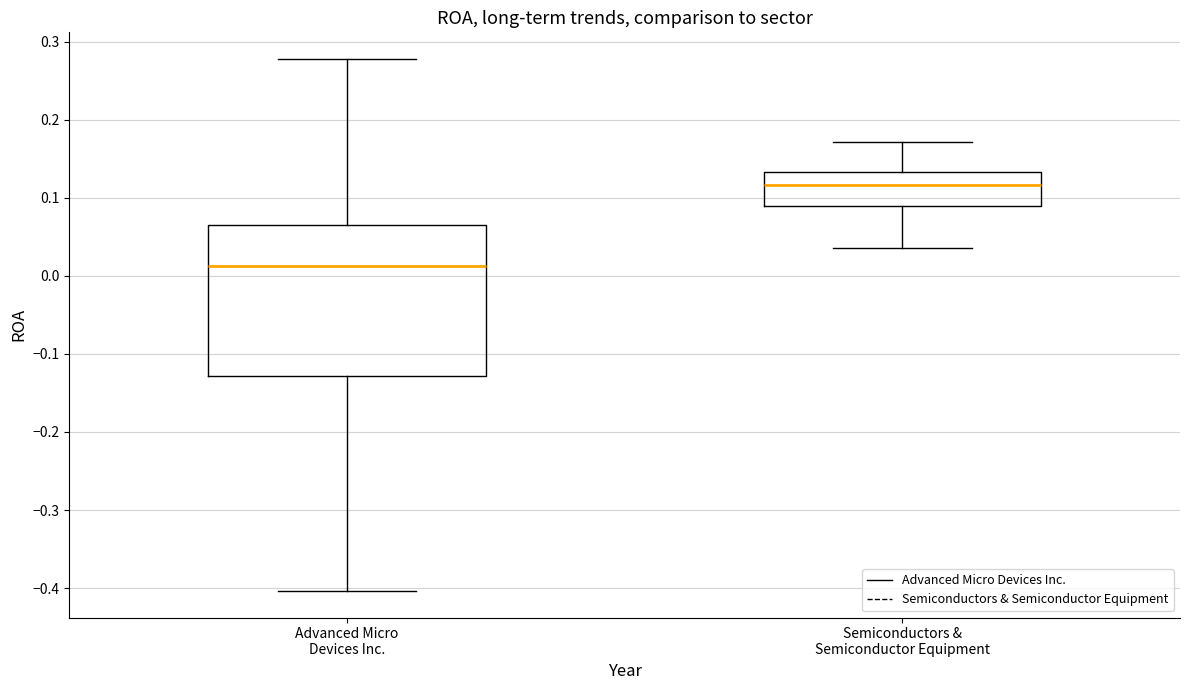

Reading left to right, read every box against the y-axis: the position of its median line, the range the box covers, and the ends of its whiskers. The values are not printed on the chart, so give them approximately, as read against the axis.

Advanced Micro Devices Inc.: median 0.01, box -0.13 to 0.07, whiskers -0.40 to 0.28
Semiconductors & Semiconductor Equipment: median 0.12, box 0.09 to 0.13, whiskers 0.04 to 0.17